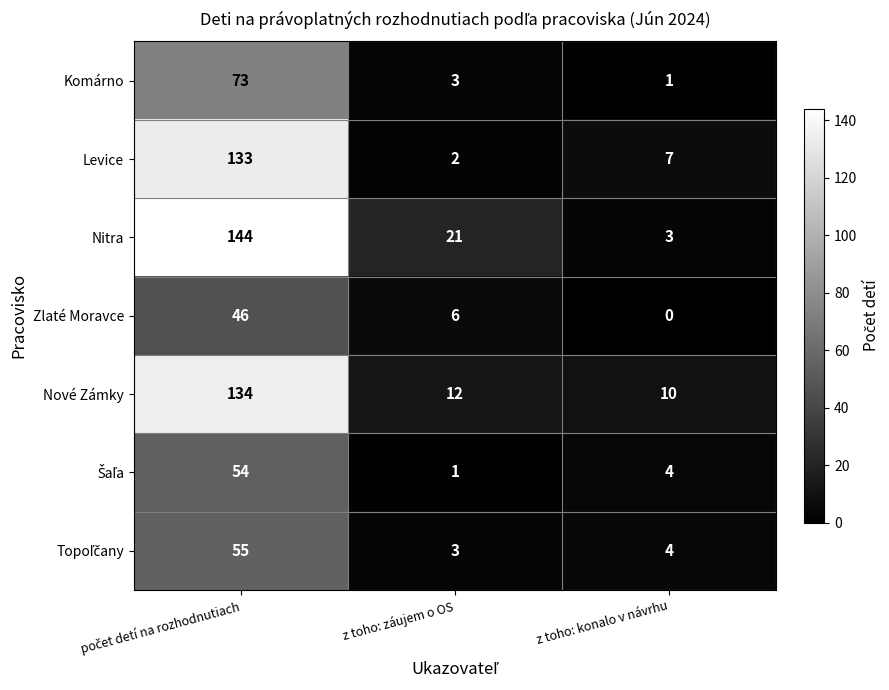

What is the spread (max minus min) of values at z toho: konalo v návrhu?

10